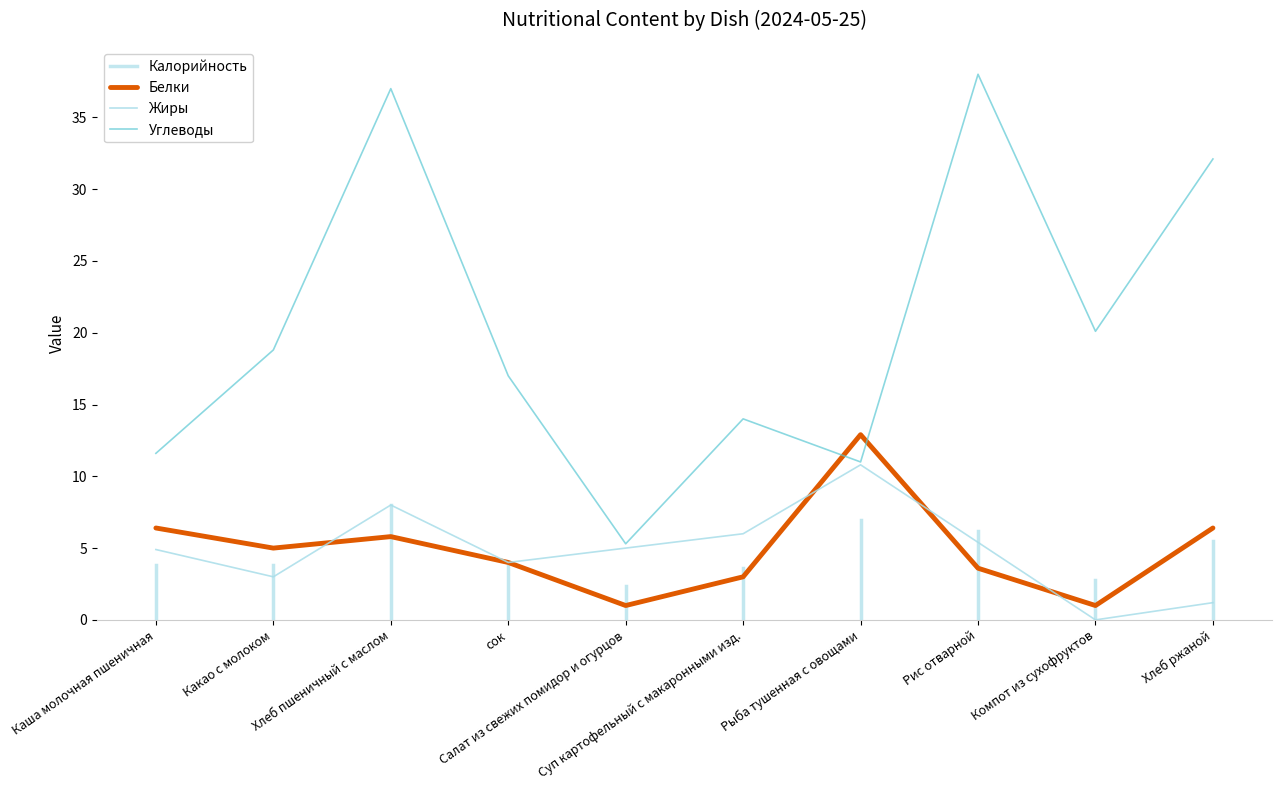

What is the spread (max minus min) of values at сок?

13.0